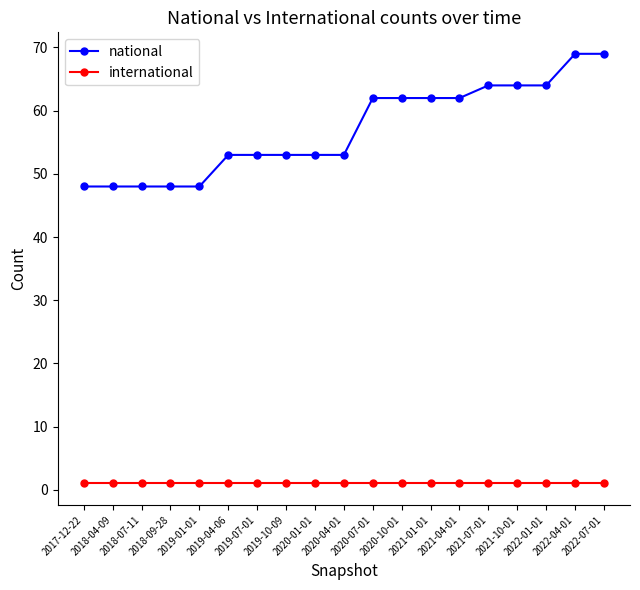

Read the international value at 2020-01-01.

1